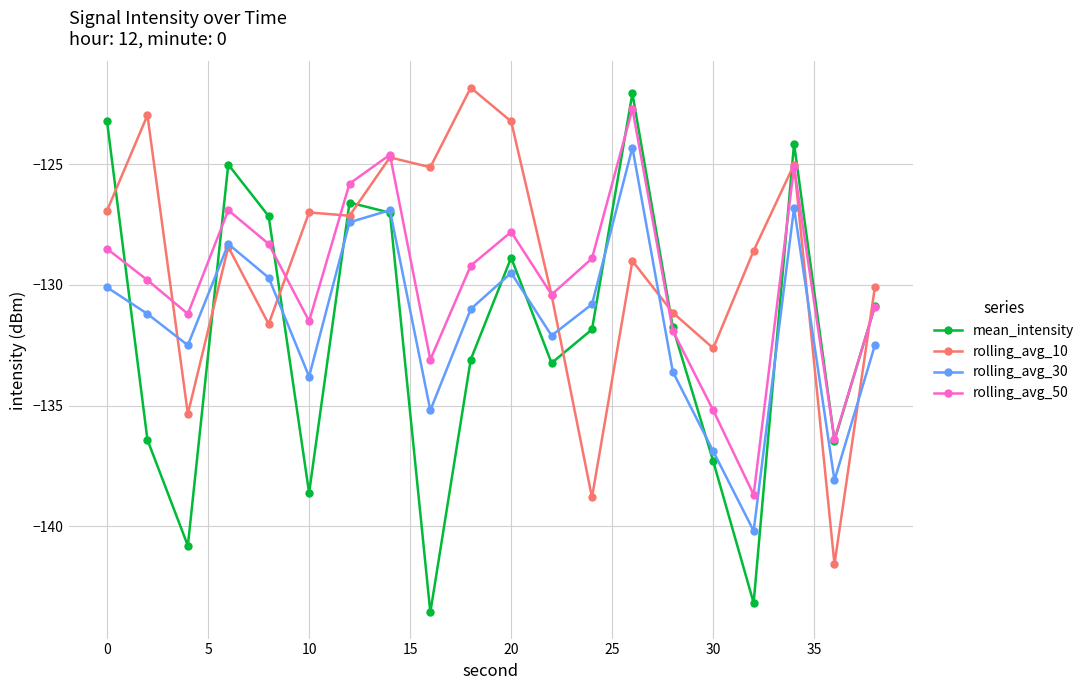

What are all the series names shown in the legend?

mean_intensity, rolling_avg_10, rolling_avg_30, rolling_avg_50